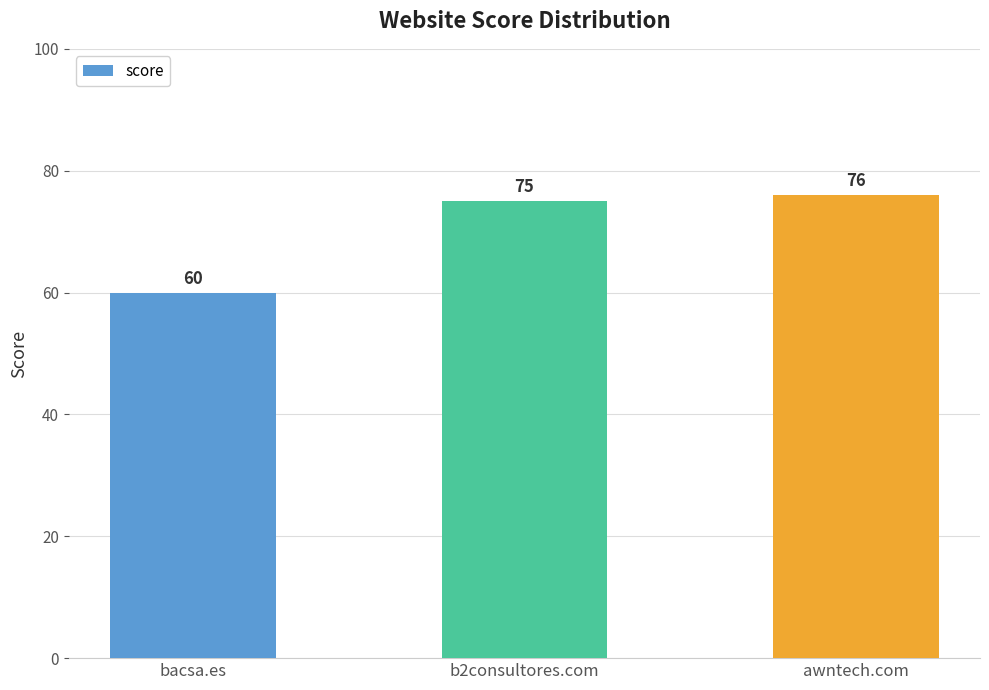

What position from the left is awntech.com?

3